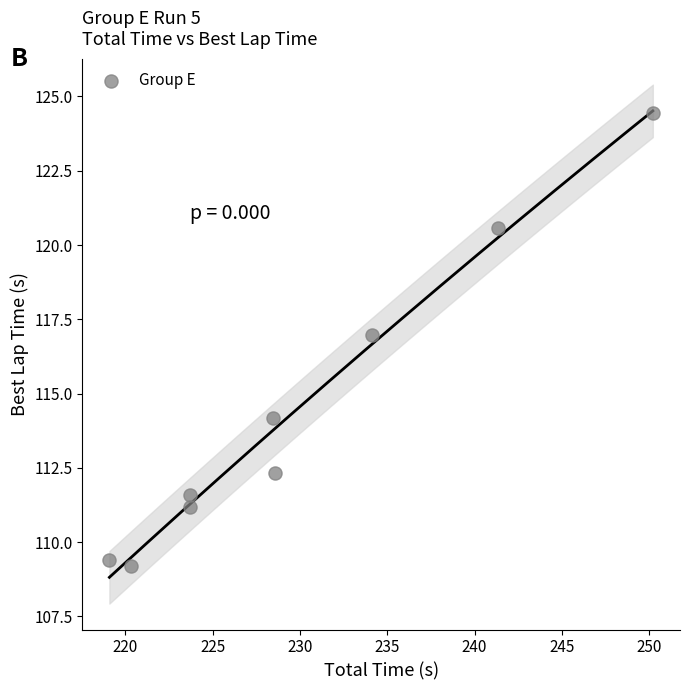

What Y value in the scatter plot is closest to 116?

117.0